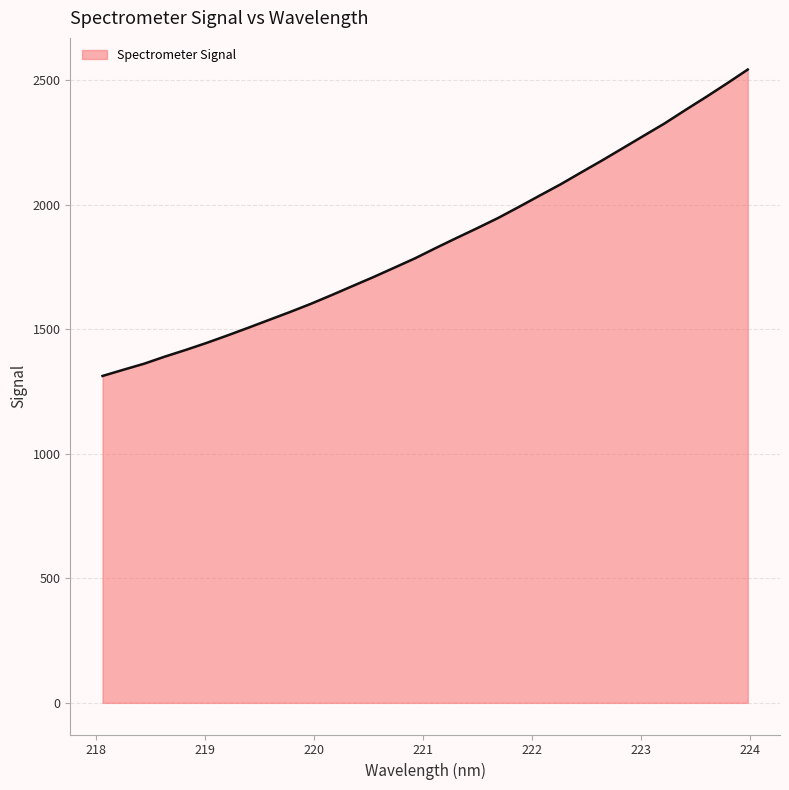

How many lines are shown in the chart?

1